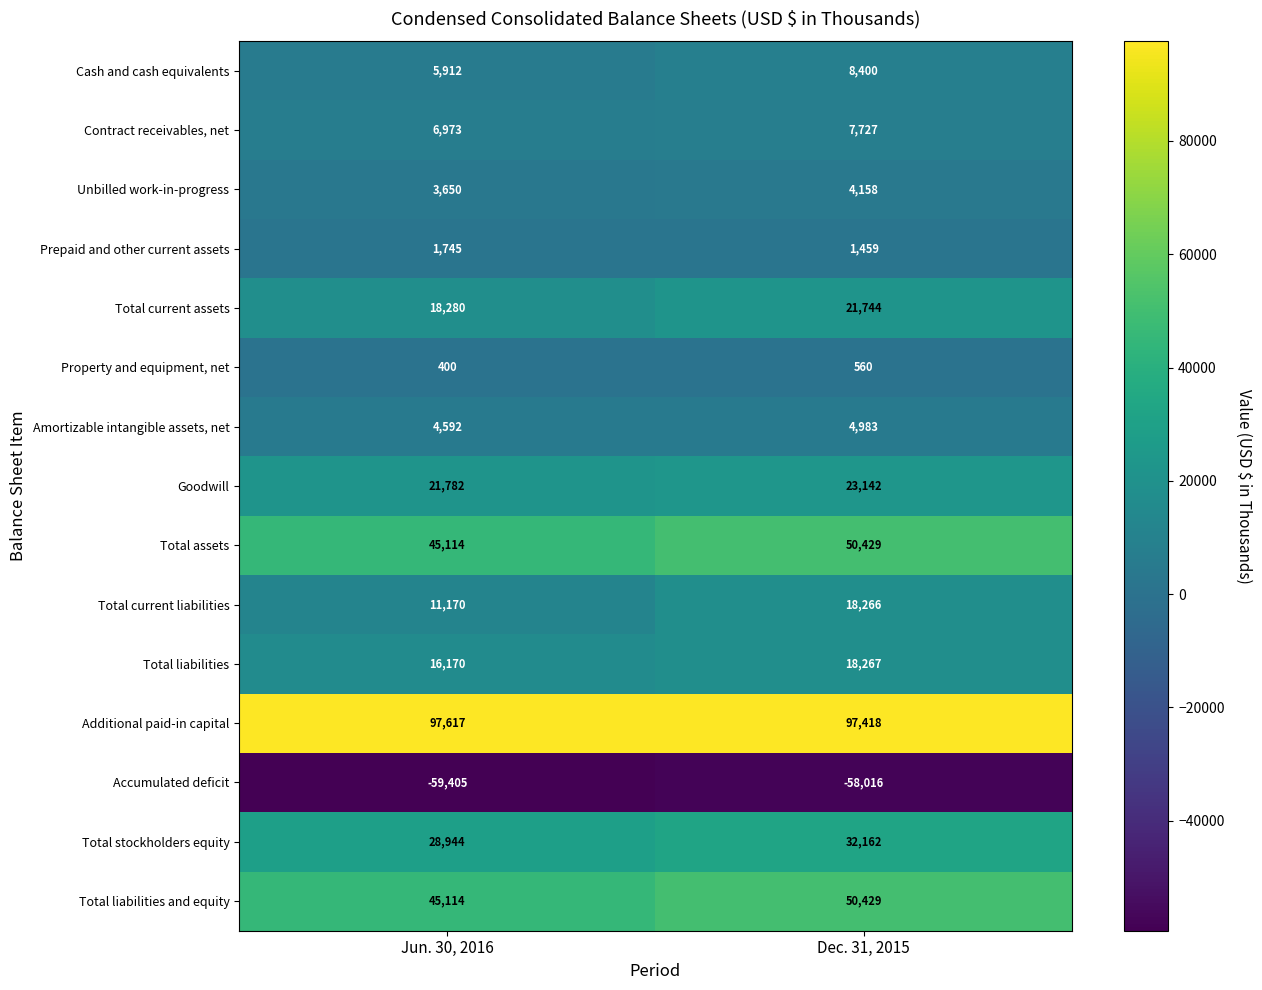

Which category has the highest value across all series?

Jun. 30, 2016